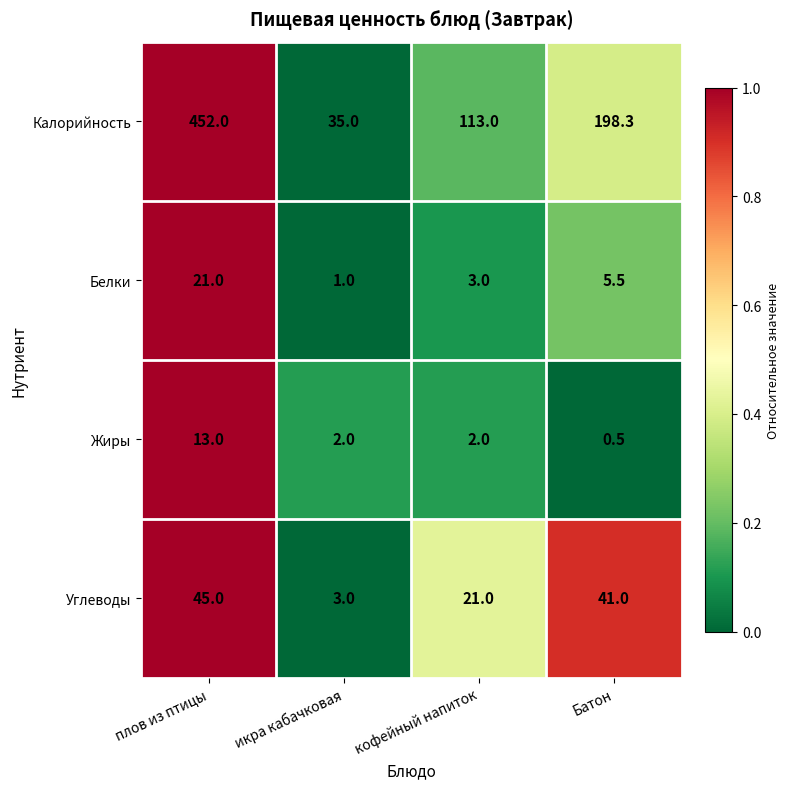

What is the approximate value of Калорийность at икра кабачковая?

35.0